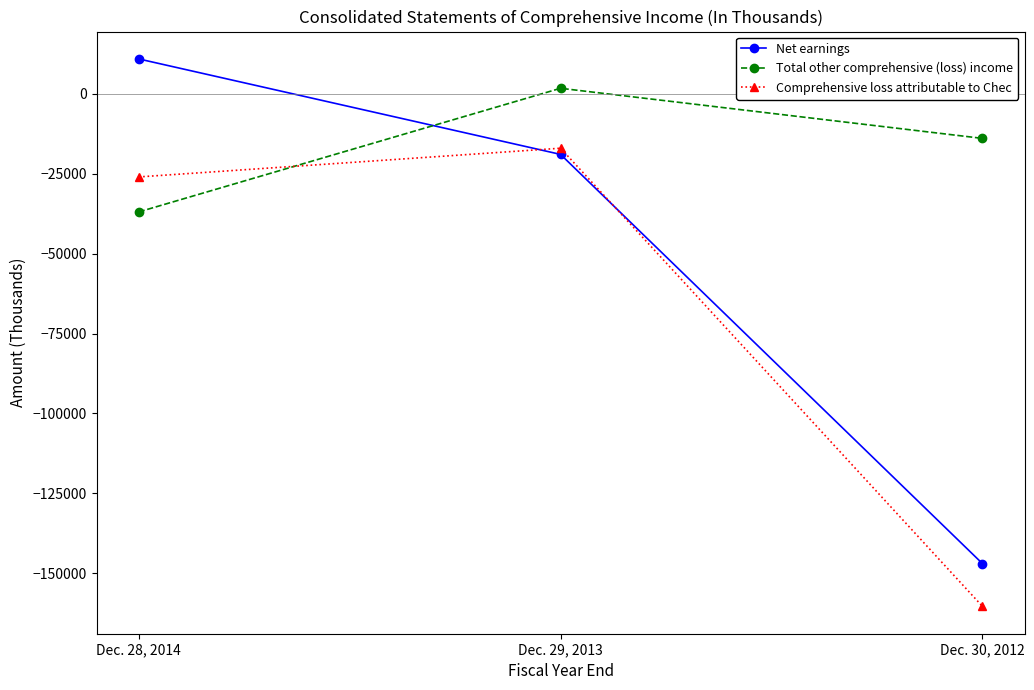

Rank the series at Dec. 28, 2014 from lowest to highest value.

Total other comprehensive (loss) income, Comprehensive loss attributable to Chec, Net earnings